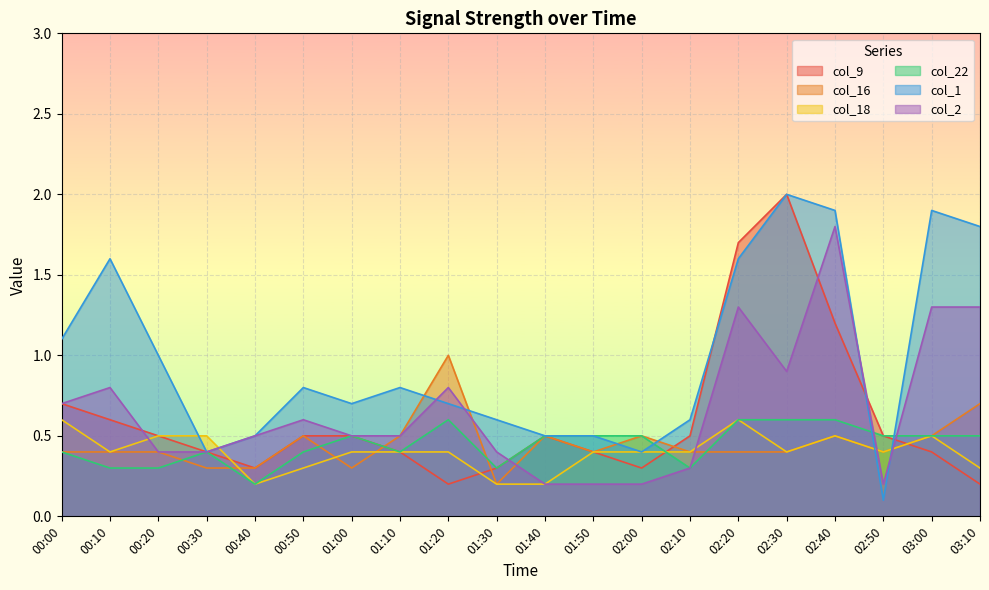

How many intersections are there between col_18 and col_22?

1